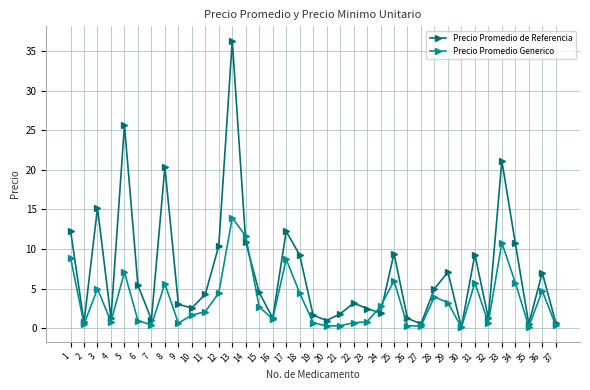

What is the spread (max minus min) of values at 6?

4.5